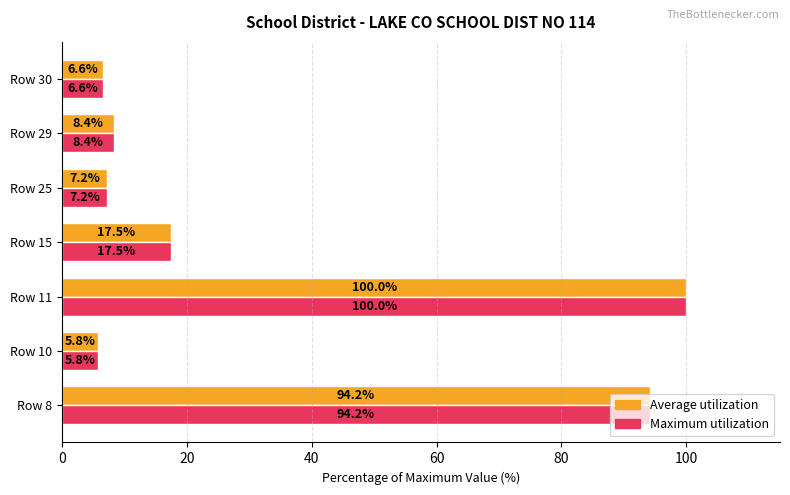

At which label does Maximum utilization reach its peak?

Row 11